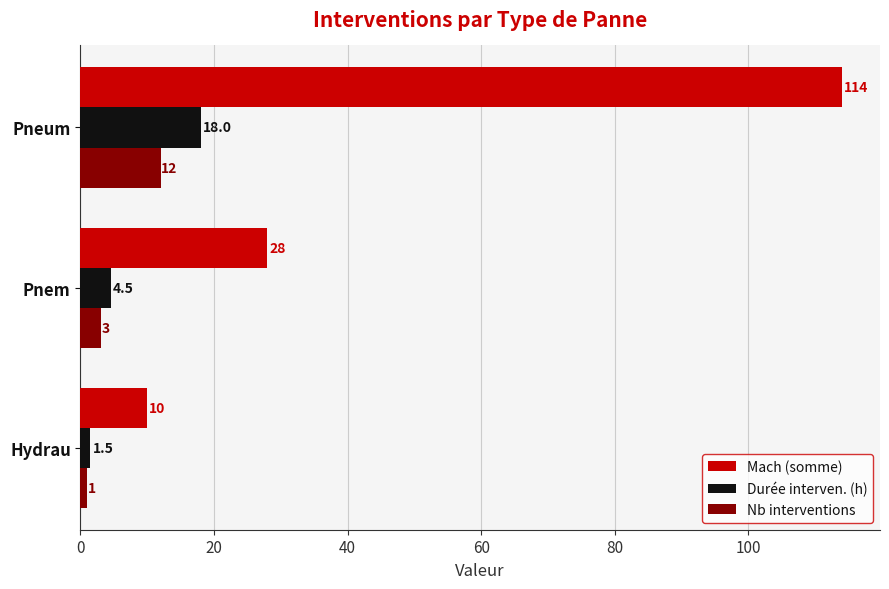

List the series in order of their peak value, lowest first.

Nb interventions, Durée interven. (h), Mach (somme)